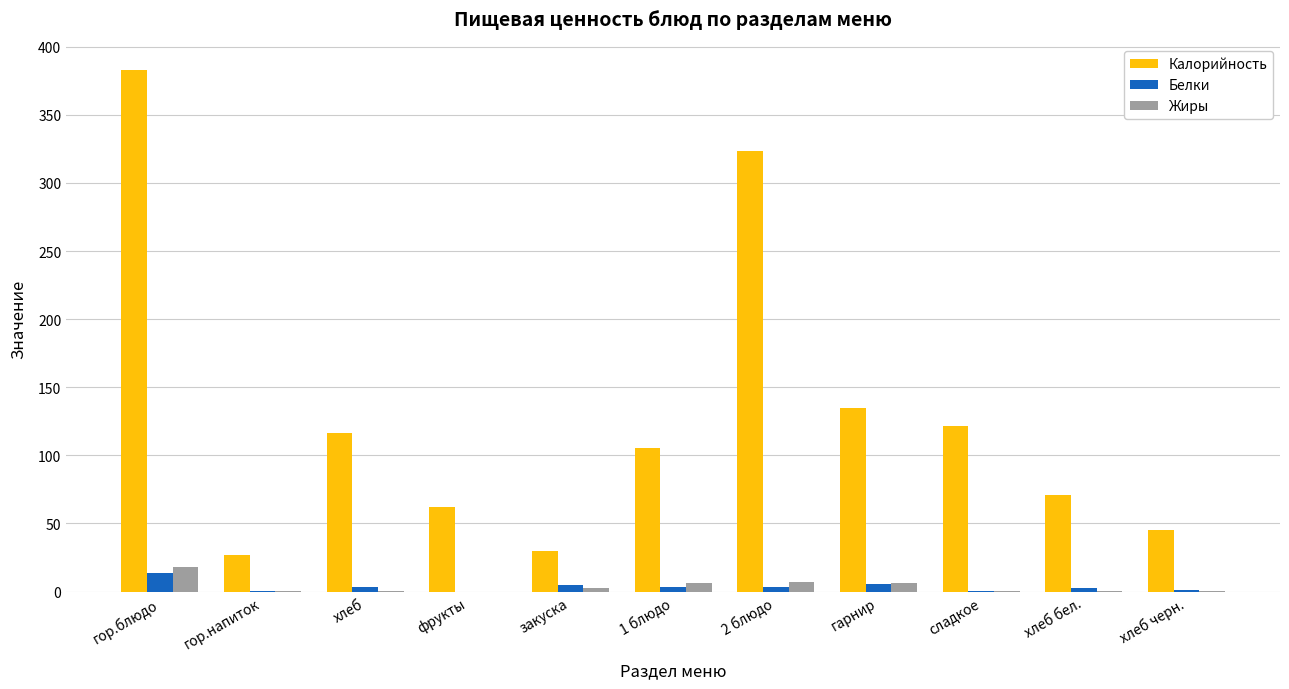

Which series has the largest total across all categories?

Калорийность